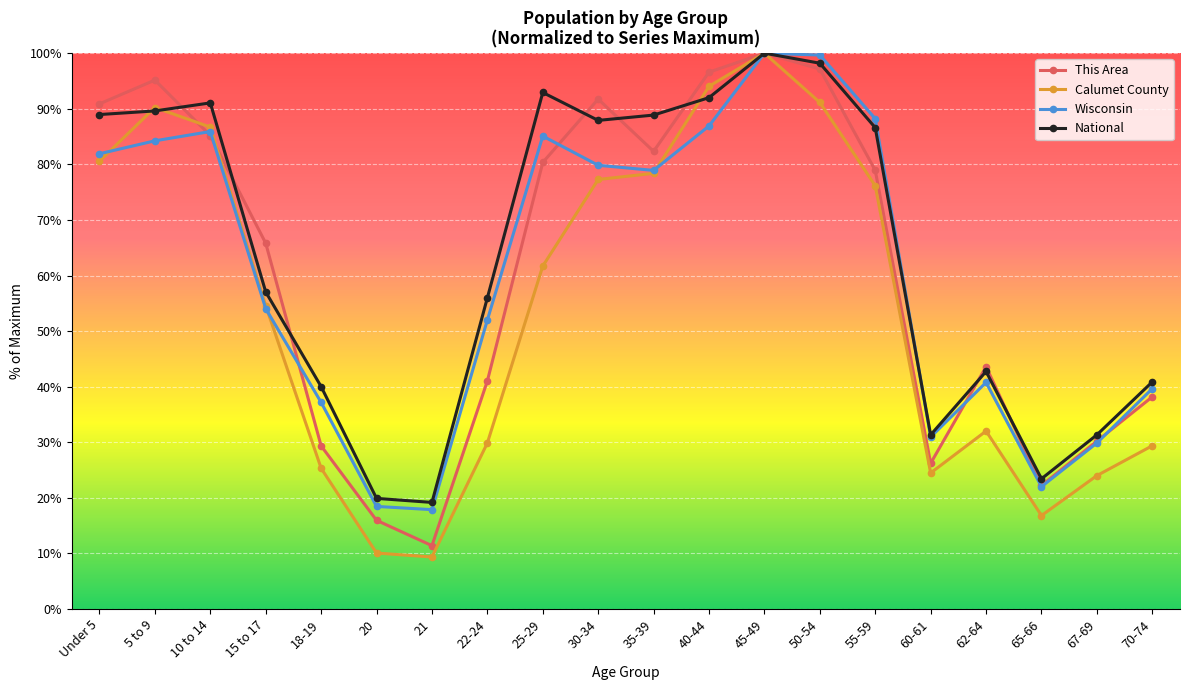

What is the label of the 11th point from the left?

35-39